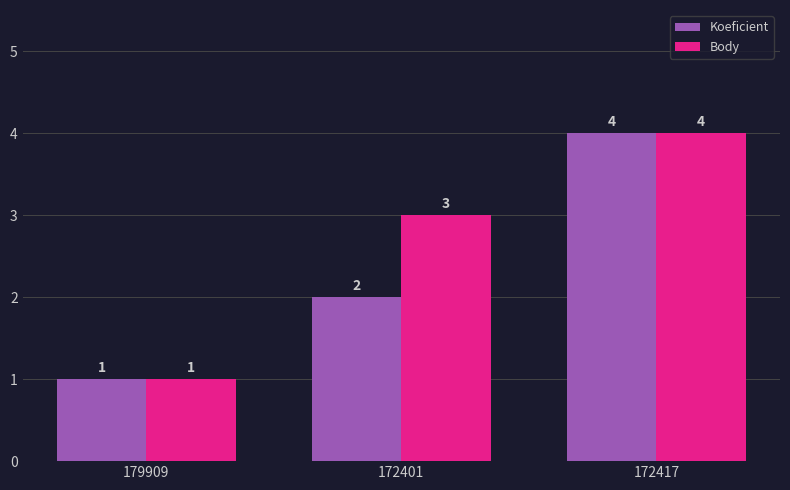

Is the value of Body at 172417 greater than the value of Koeficient at 172401?

Yes